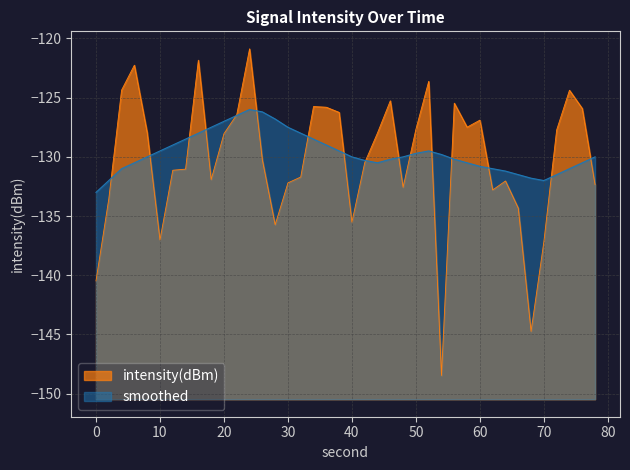

Which series has the widest spread of values?

intensity(dBm)